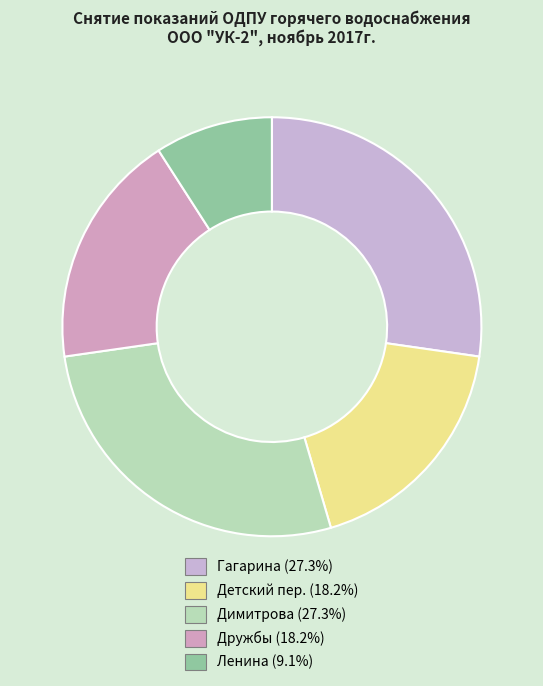

What is the change in value from Гагарина to Дружбы?

-1